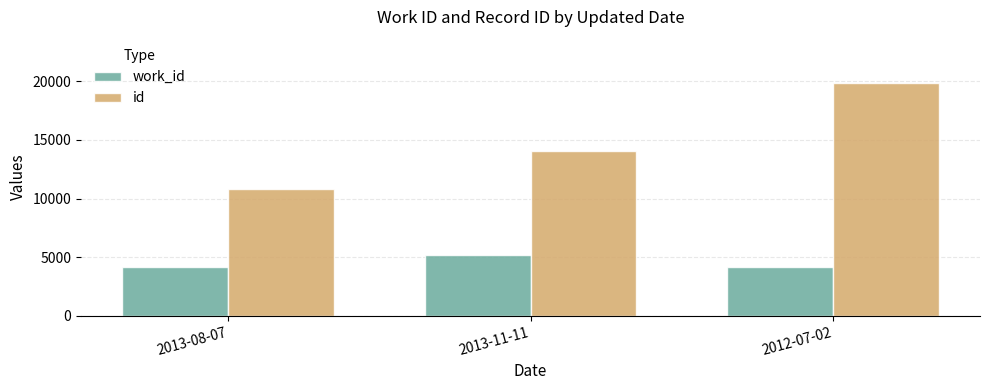

Does the chart contain stacked bars?

No